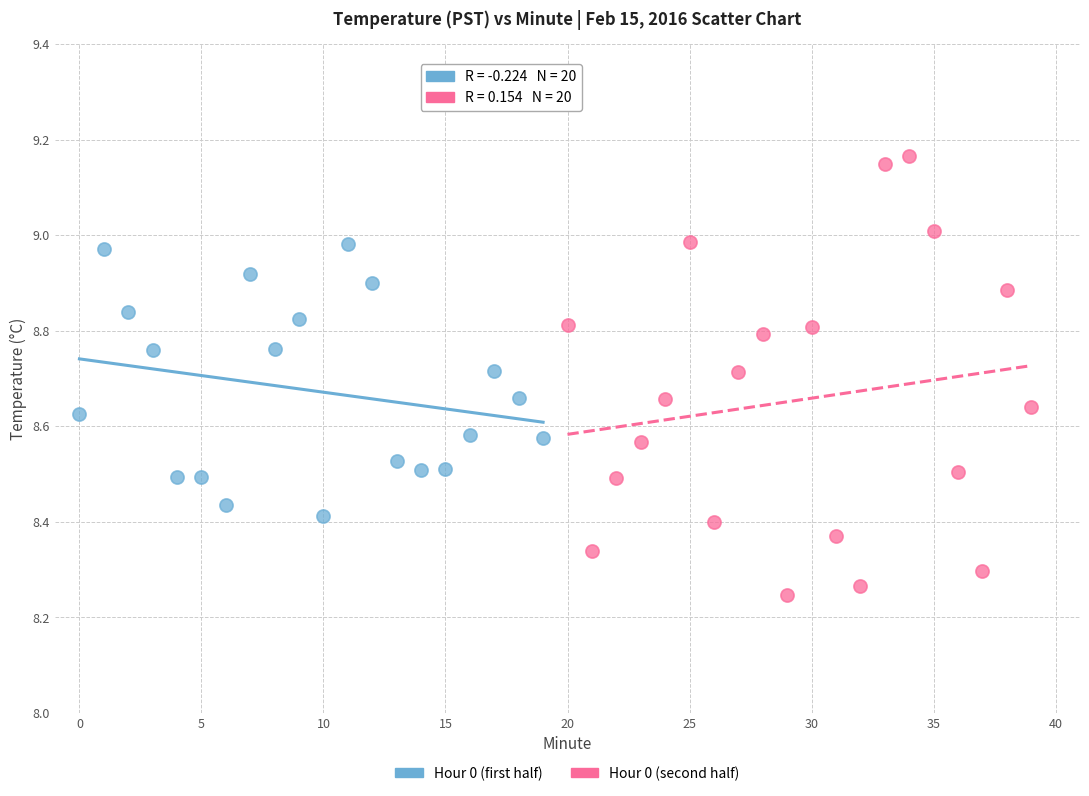

What are all the series names shown in the legend?

Hour 0 (first half), Hour 0 (second half)